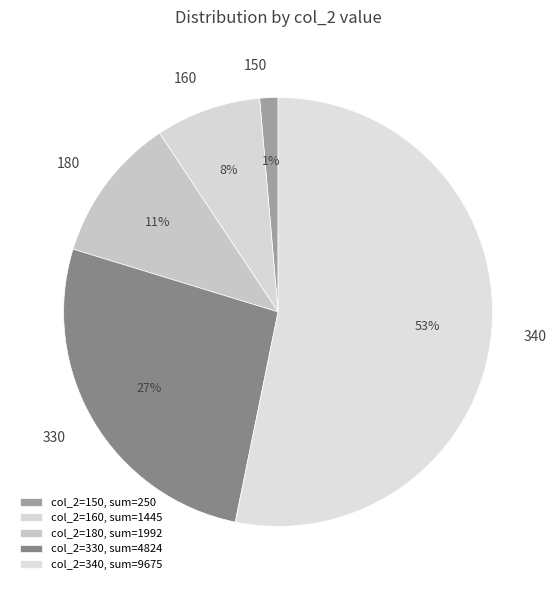

Count the number of slices in the pie.

5